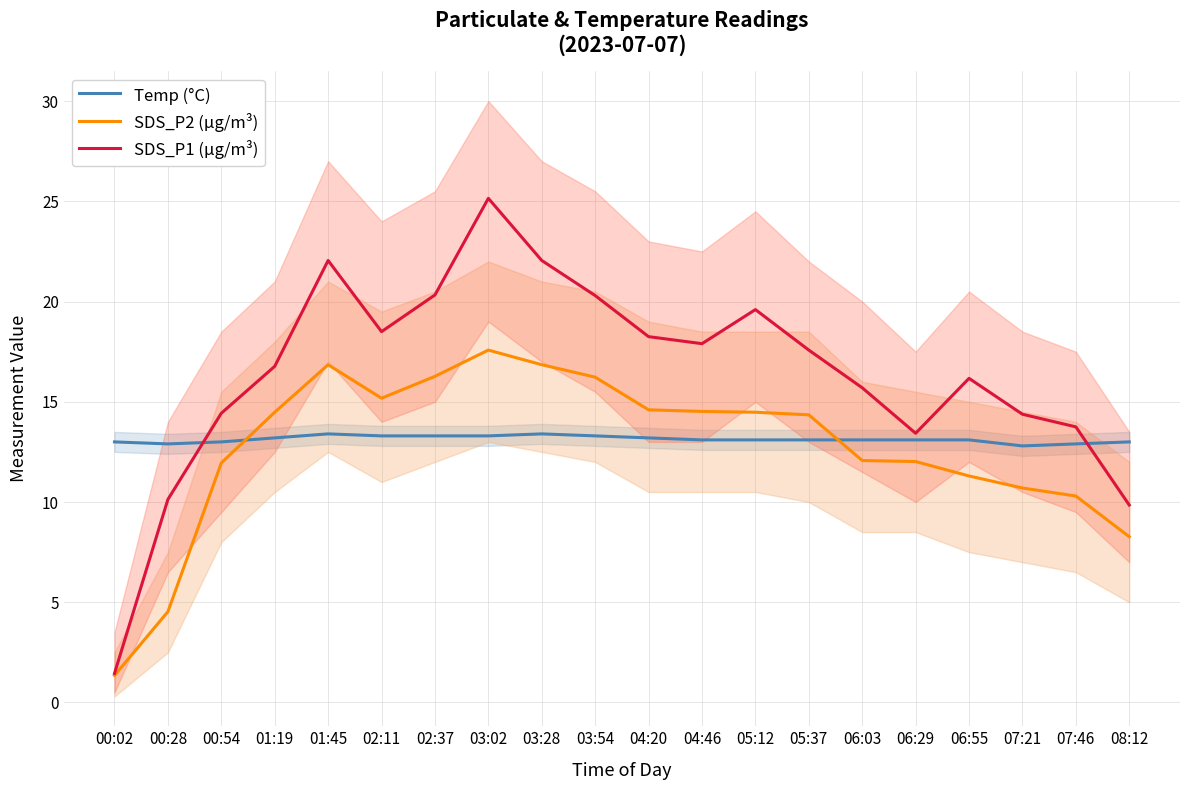

What is the smallest value displayed?

1.4